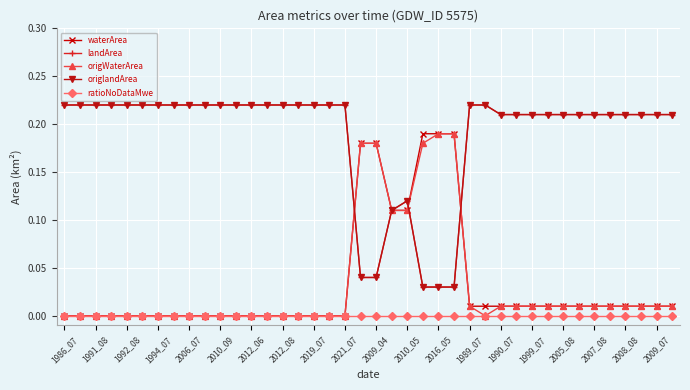

Does the chart have visible grid lines?

Yes